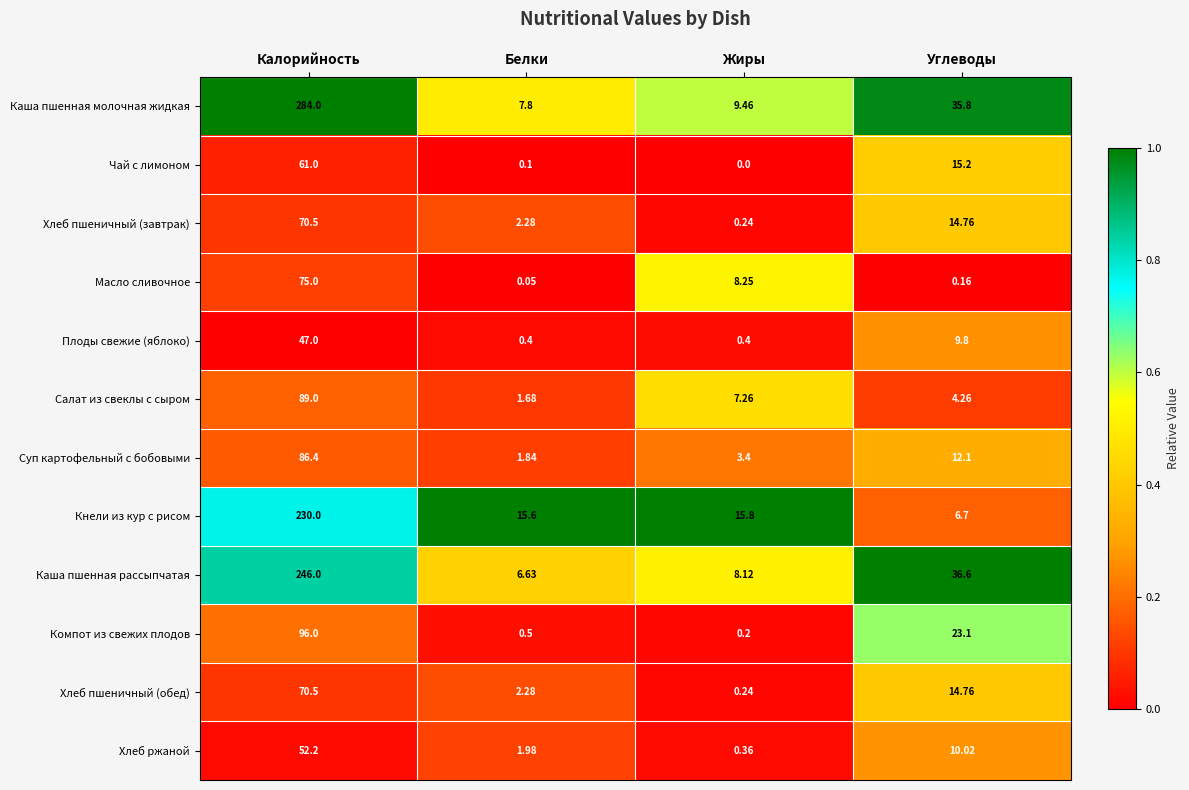

At which category does the chart reach its peak across all series?

Калорийность